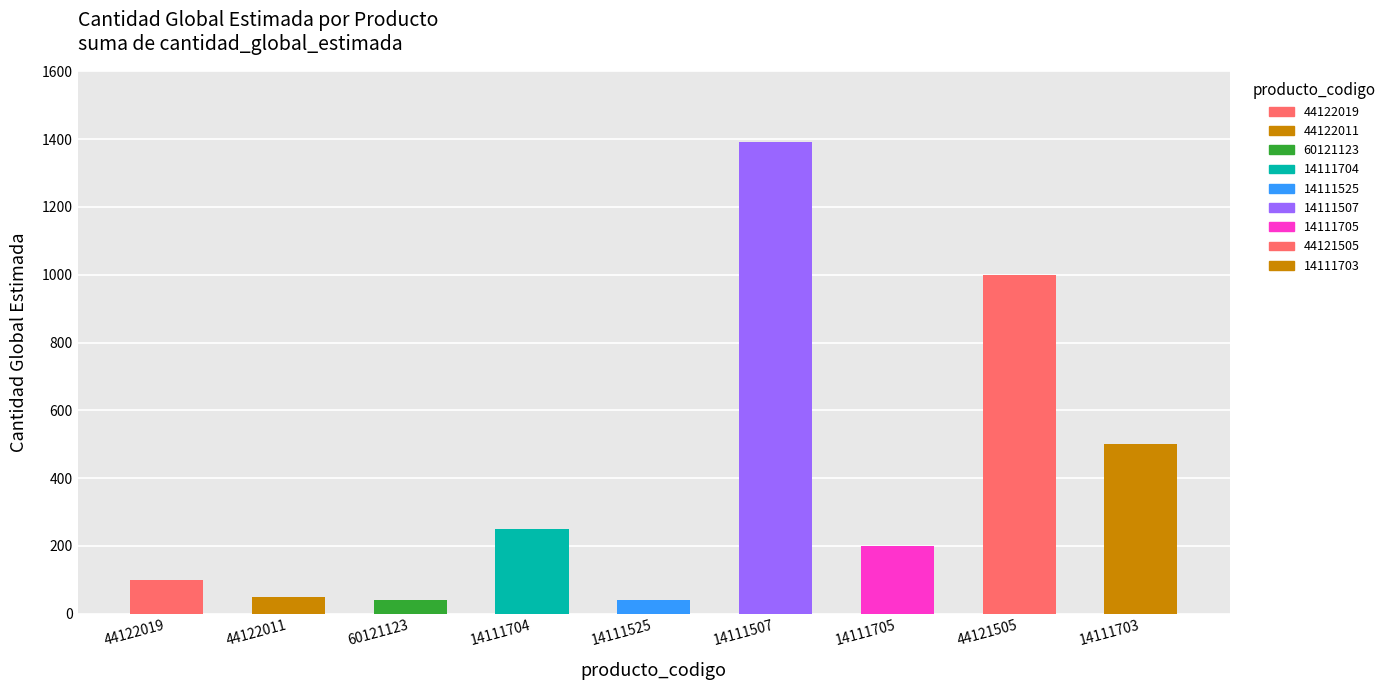

What is the difference between the maximum and second lowest values?

1352